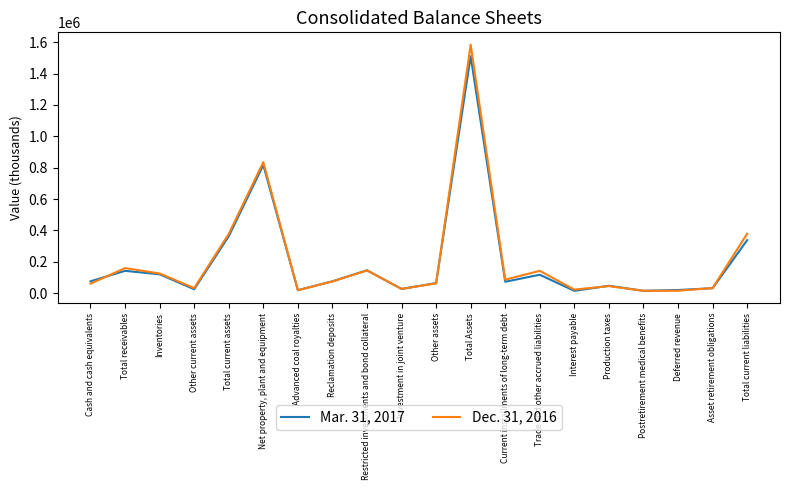

Rank the series by their maximum value, from highest to lowest.

Dec. 31, 2016, Mar. 31, 2017